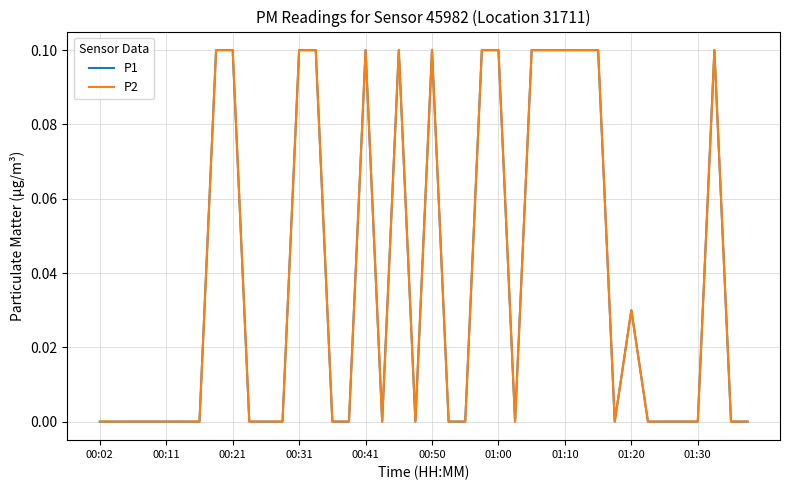

Does the chart have visible grid lines?

Yes